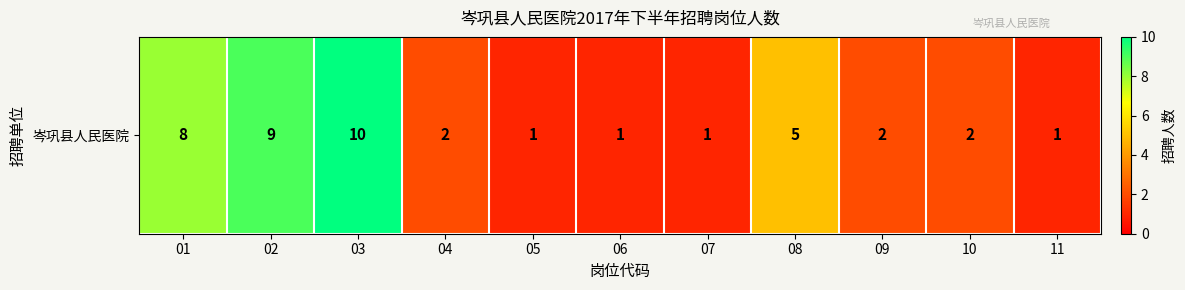

What is the change in value from 08 to 10?

-3